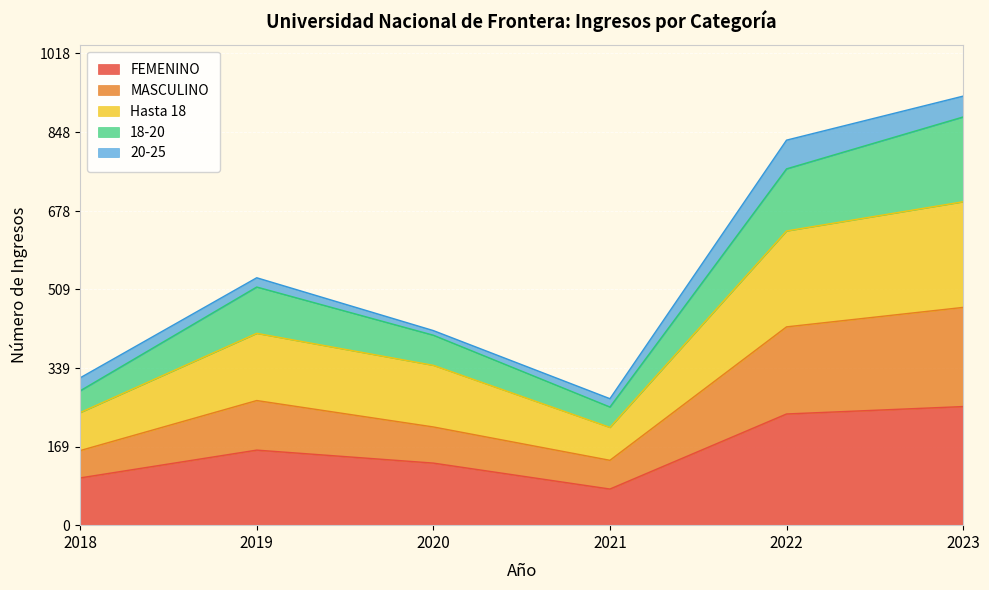

What is the minimum value for FEMENINO?

78